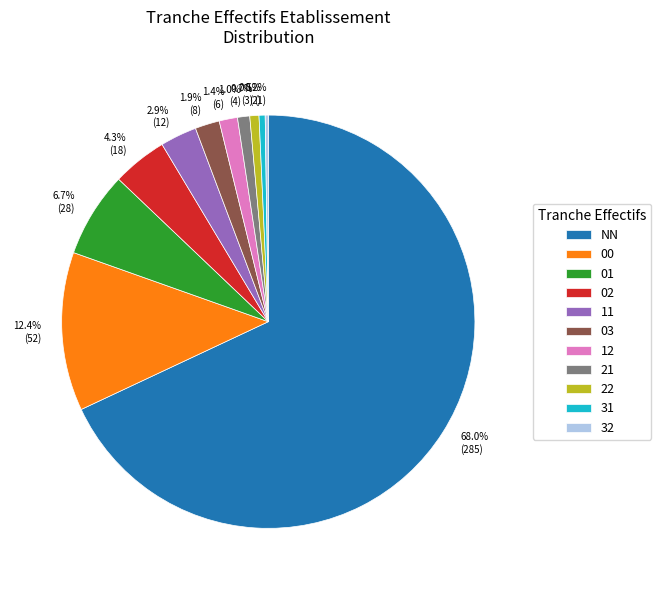

Between 2.9% (12) and 1.9% (8), which is larger?

2.9% (12)